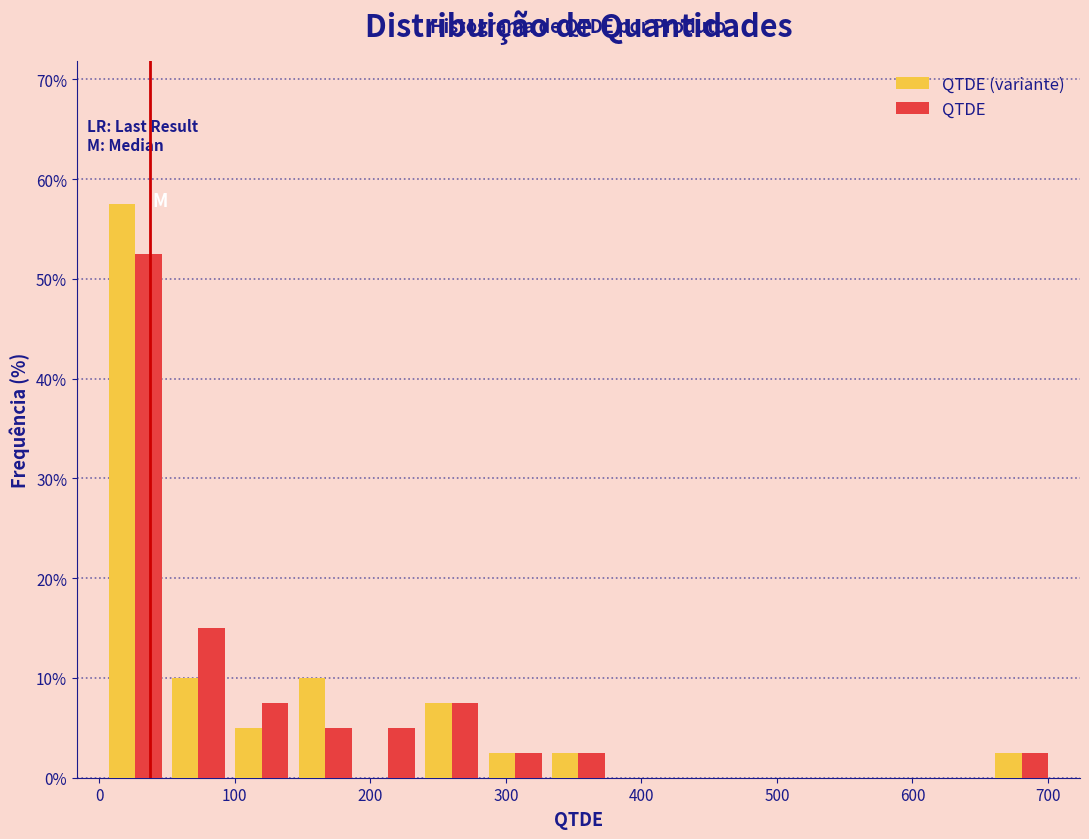

Reading left to right, transcribe this chart: for each range on the x-axis, give the height of each series' bar. Neither the bar edges nor the heights are printed on the chart, so give them approximately, as read against the axes.

0 to 50: QTDE (variante)=58	QTDE=53
50 to 100: QTDE (variante)=10	QTDE=15
100 to 140: QTDE (variante)=5	QTDE=8
140 to 190: QTDE (variante)=10	QTDE=5
190 to 240: QTDE (variante)=0	QTDE=5
240 to 280: QTDE (variante)=8	QTDE=8
280 to 330: QTDE (variante)=3	QTDE=3
330 to 380: QTDE (variante)=3	QTDE=3
380 to 420: QTDE (variante)=0	QTDE=0
420 to 470: QTDE (variante)=0	QTDE=0
470 to 520: QTDE (variante)=0	QTDE=0
520 to 560: QTDE (variante)=0	QTDE=0
560 to 610: QTDE (variante)=0	QTDE=0
610 to 660: QTDE (variante)=0	QTDE=0
660 to 700: QTDE (variante)=3	QTDE=3